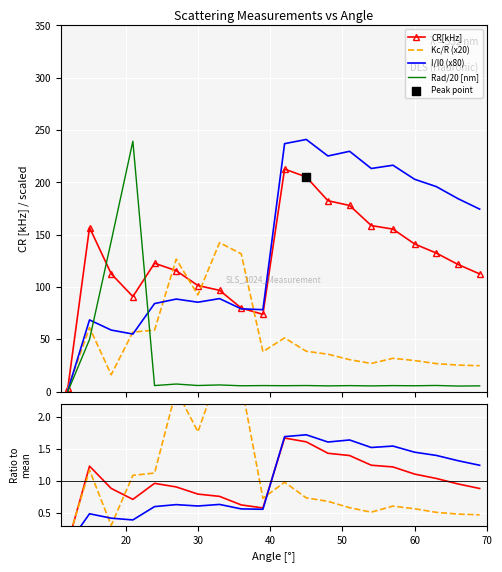

At how many categories does at least one series exceed 182?

10